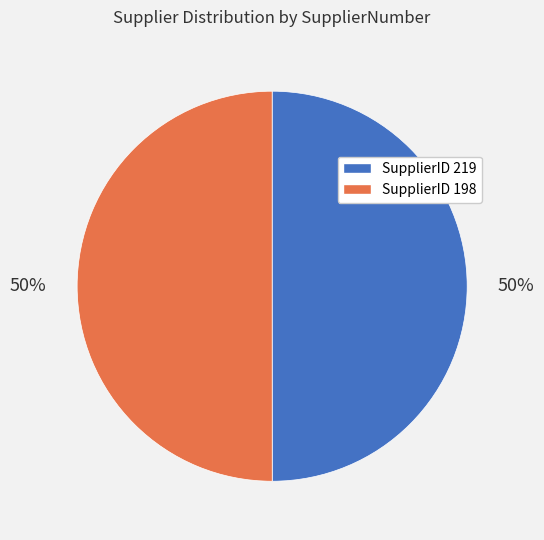

True or false: SupplierID 198 accounts for 61% of the total.

False